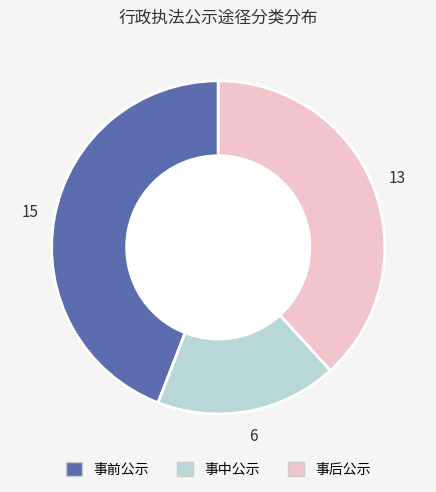

Is the sum of 事中公示 and 事前公示 greater than half?

Yes